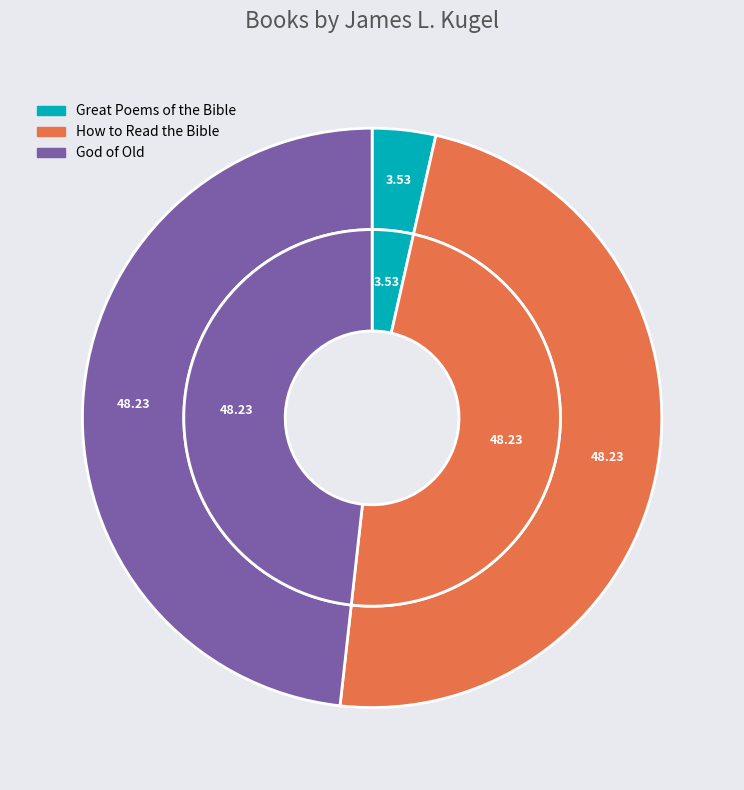

To the nearest percent, what is the combined percentage of How to Read the Bible and God of Old?

96%